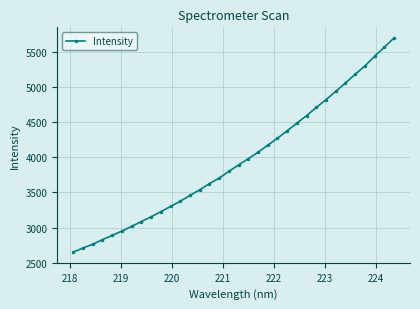

What is the minimum value shown in the chart?

2651.3